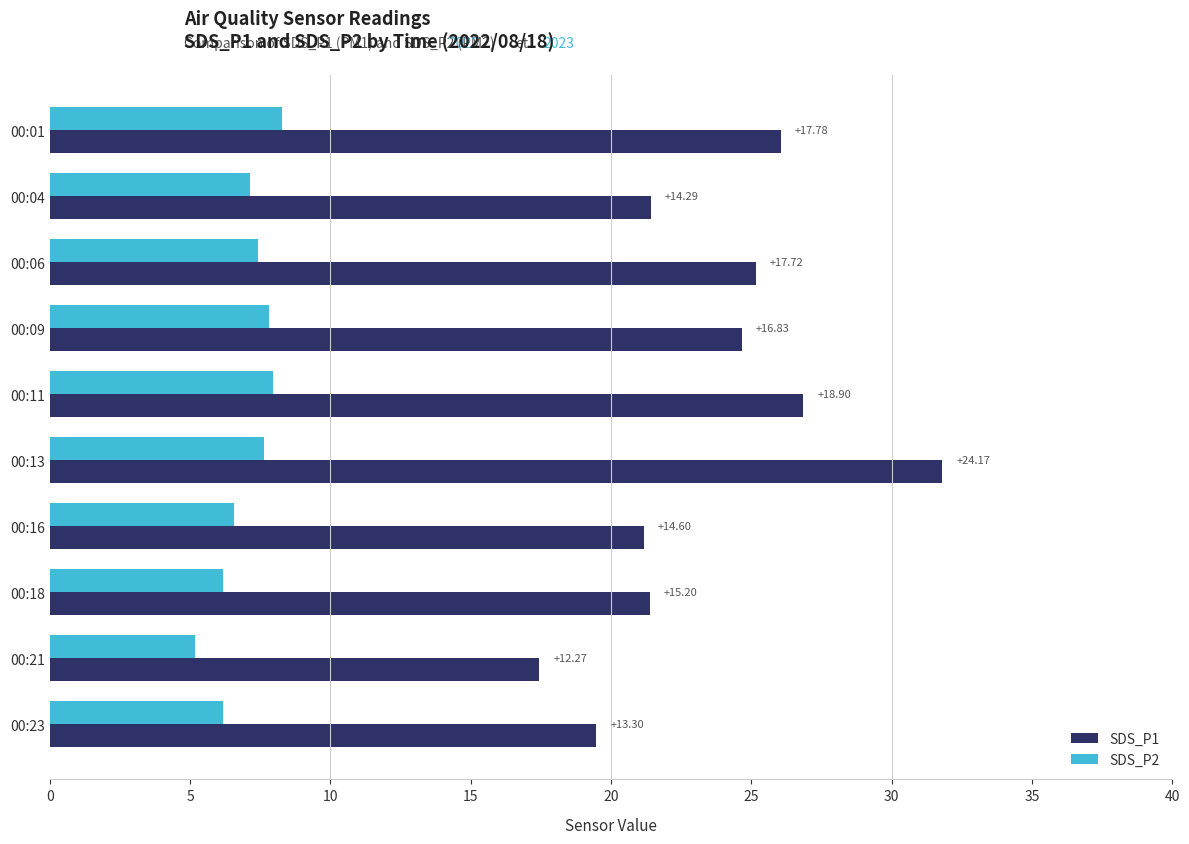

What are all the series names shown in the legend?

SDS_P1, SDS_P2